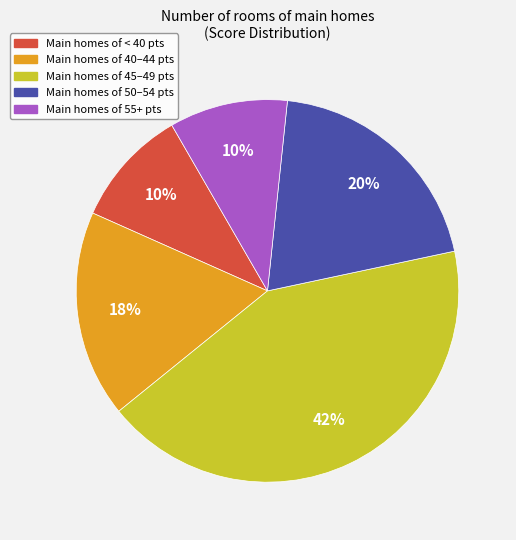

Which has a higher value, Main homes of 50–54 pts or Main homes of 55+ pts?

Main homes of 50–54 pts